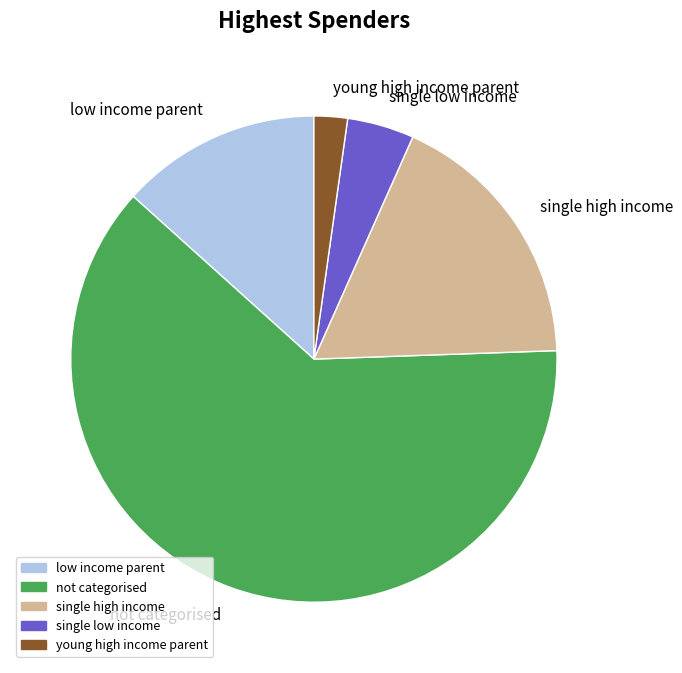

Does not categorised represent more than half of the total?

Yes